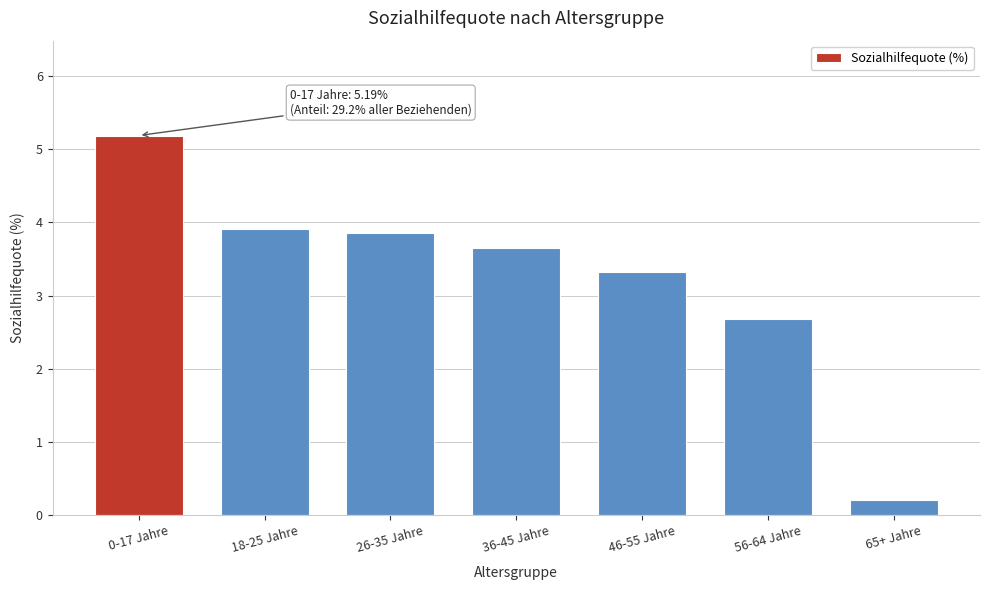

Reading left to right, extract all data points from this chart.

0-17 Jahre=5.2	18-25 Jahre=3.9	26-35 Jahre=3.9	36-45 Jahre=3.6	46-55 Jahre=3.3	56-64 Jahre=2.7	65+ Jahre=0.2